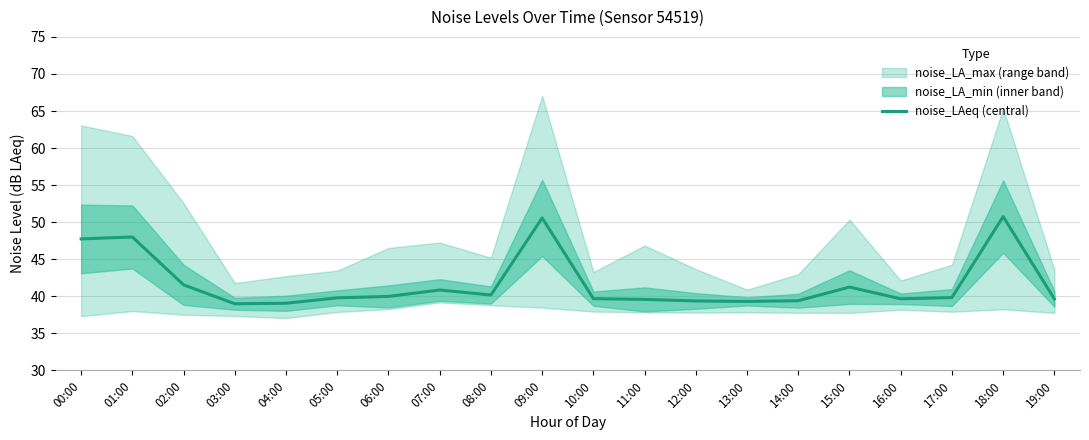

What is the minimum value shown in the chart?

39.0